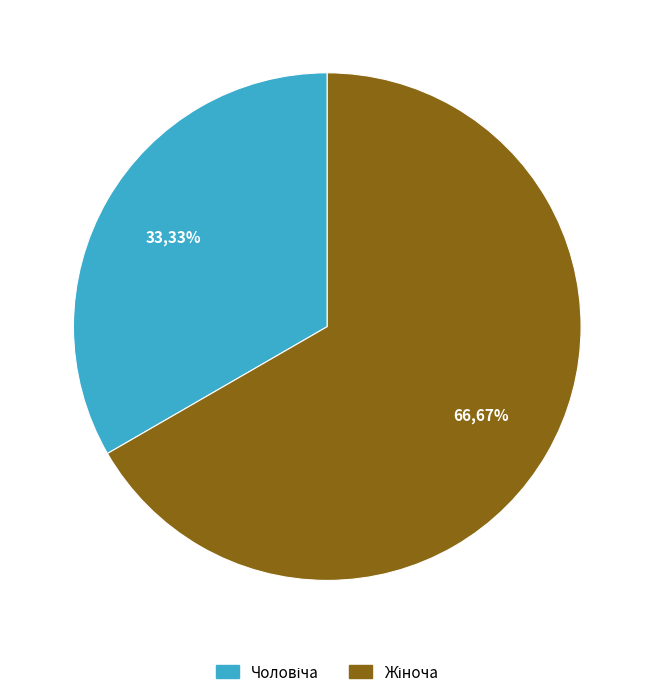

Does any single category account for the majority?

Yes